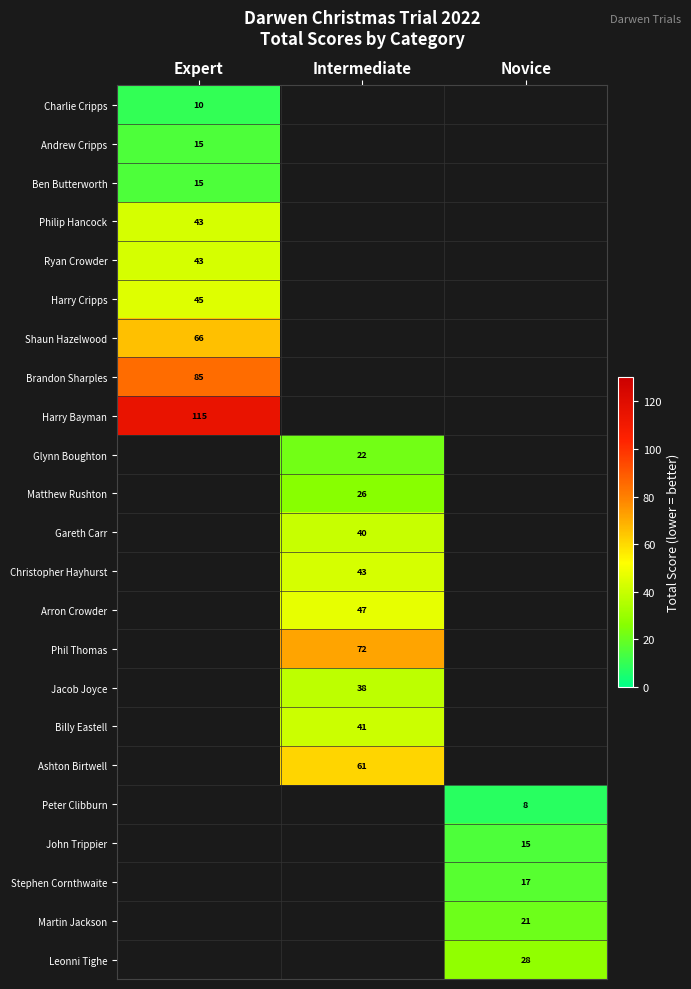

True or false: Ben Butterworth has a value of 5 at Expert.

False